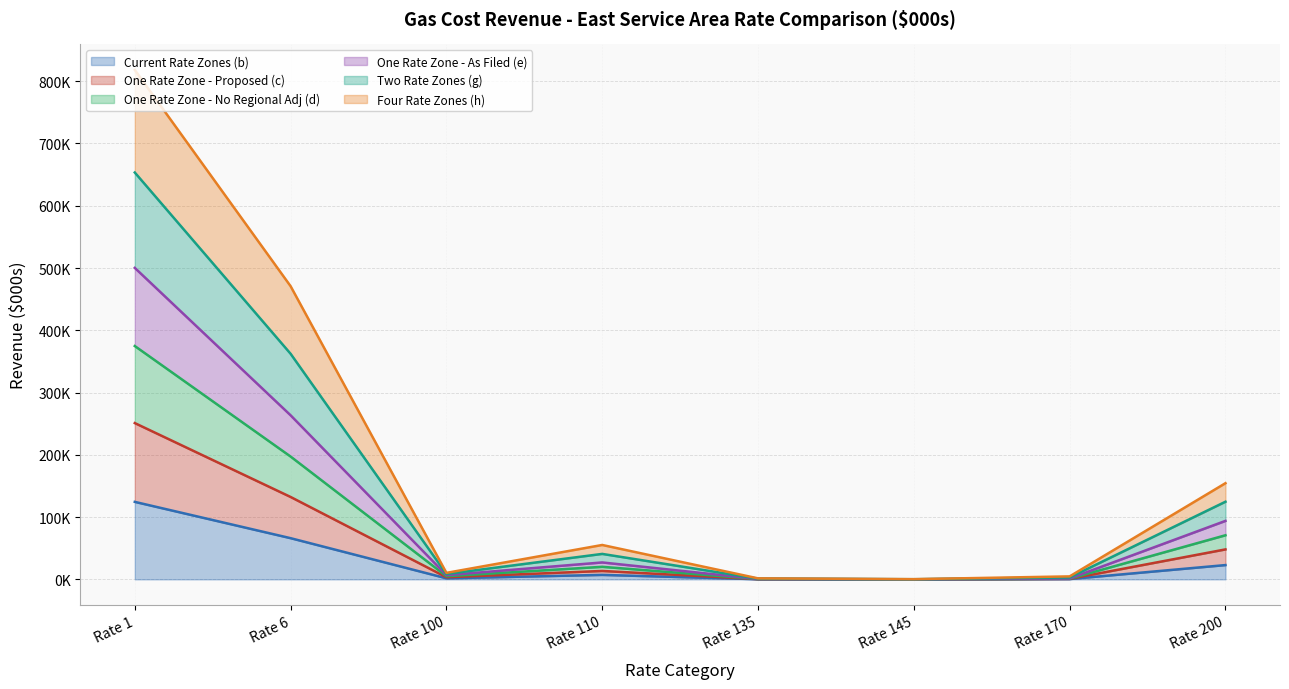

What is the difference between the One Rate Zone - As Filed (e) values at Rate 110 and Rate 135?

19640.2